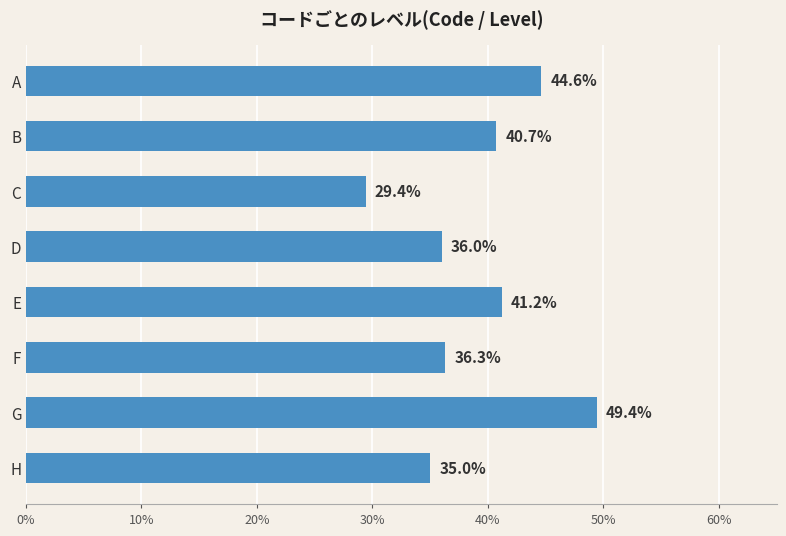

Which has a higher value, G or D?

G